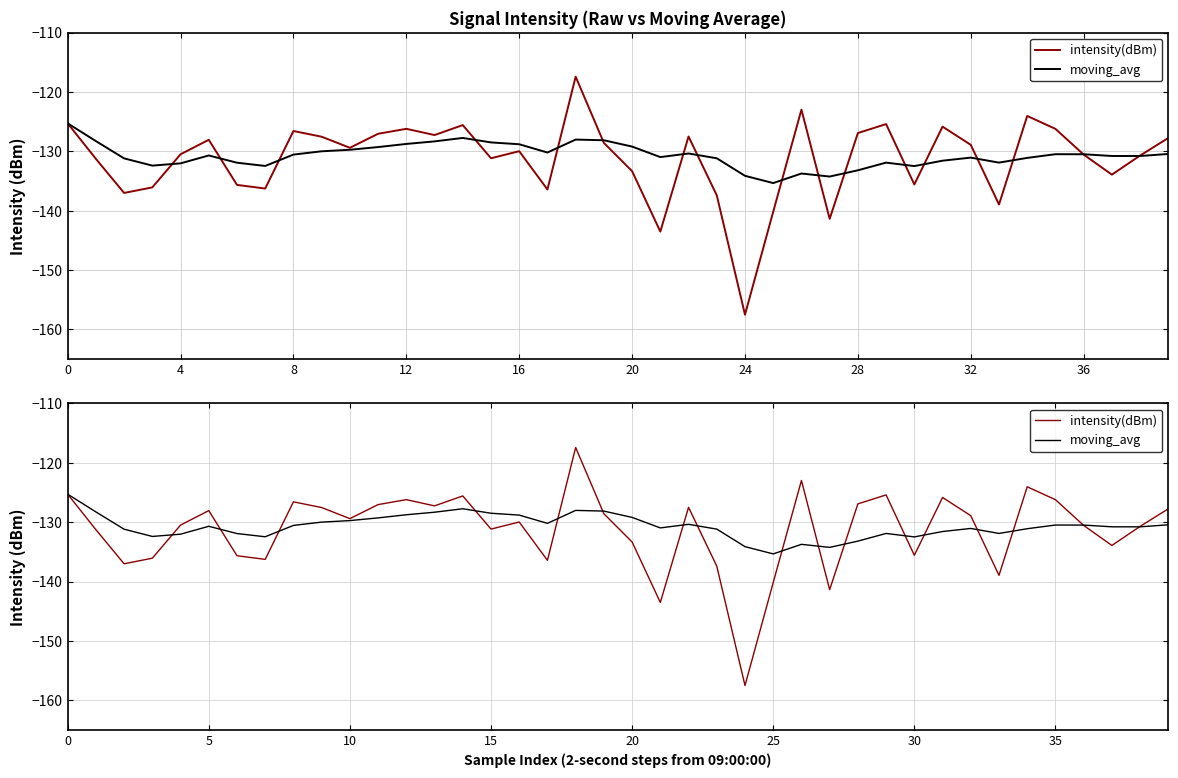

At how many categories does at least one series exceed -154?

40